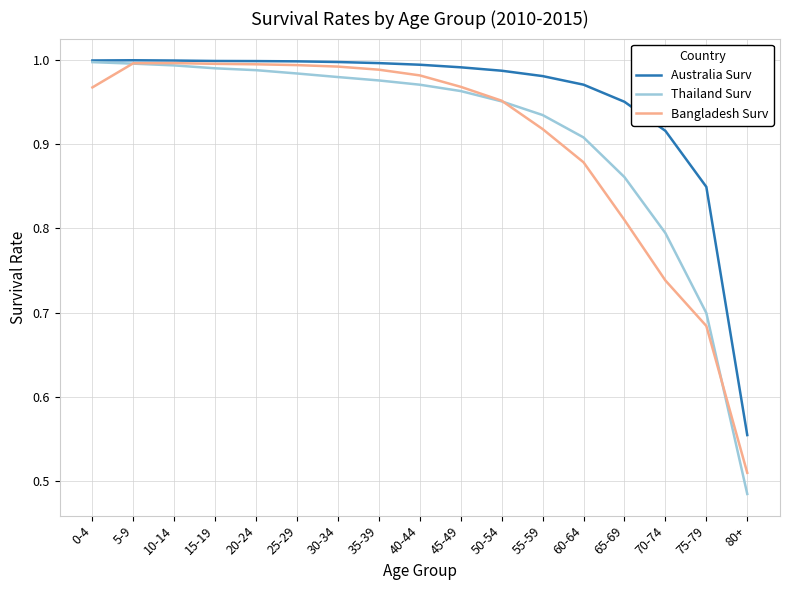

What is the difference between the second highest and second lowest values in the Thailand Surv series?

0.3